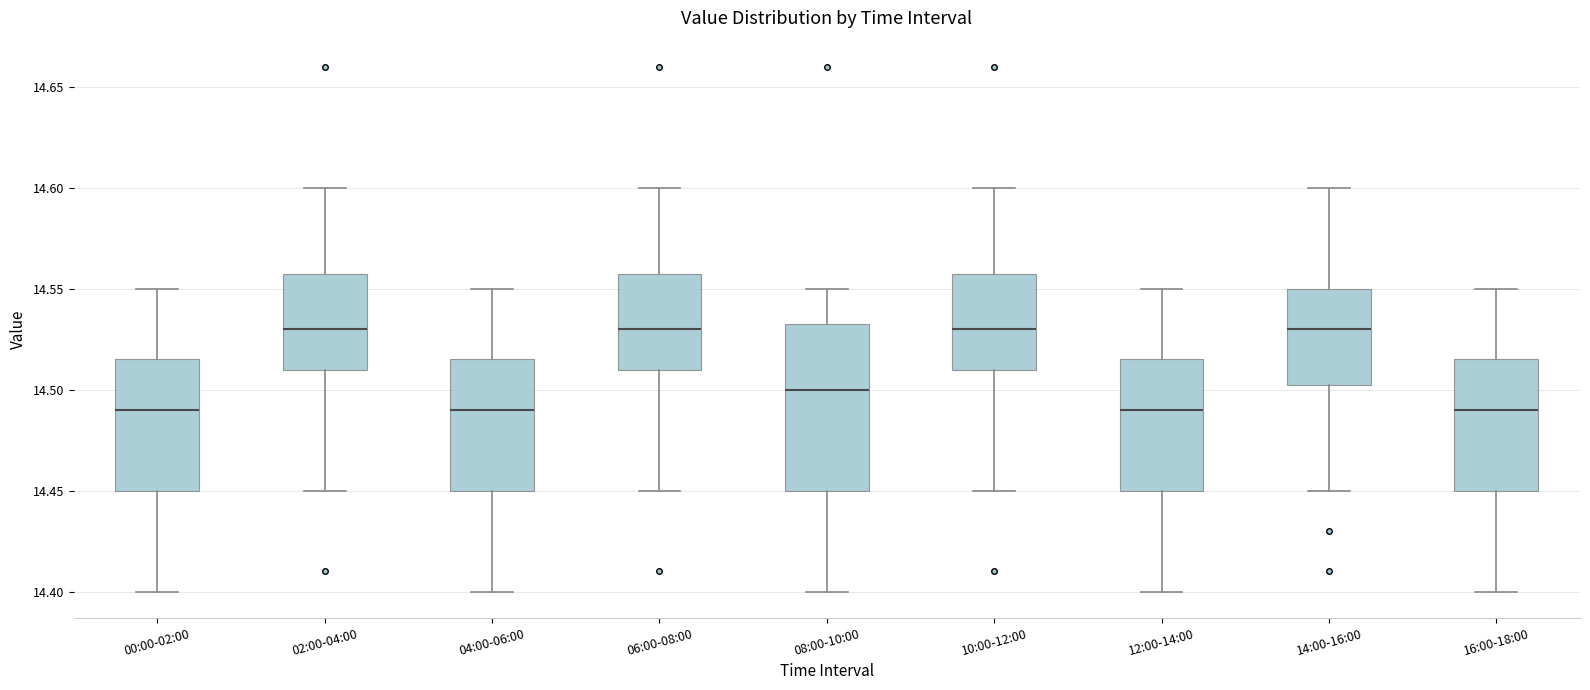

Where does the median line of the box for 16:00-18:00 sit on the y-axis? The values are not printed on the chart, so give them approximately, as read against the axis.

14.490